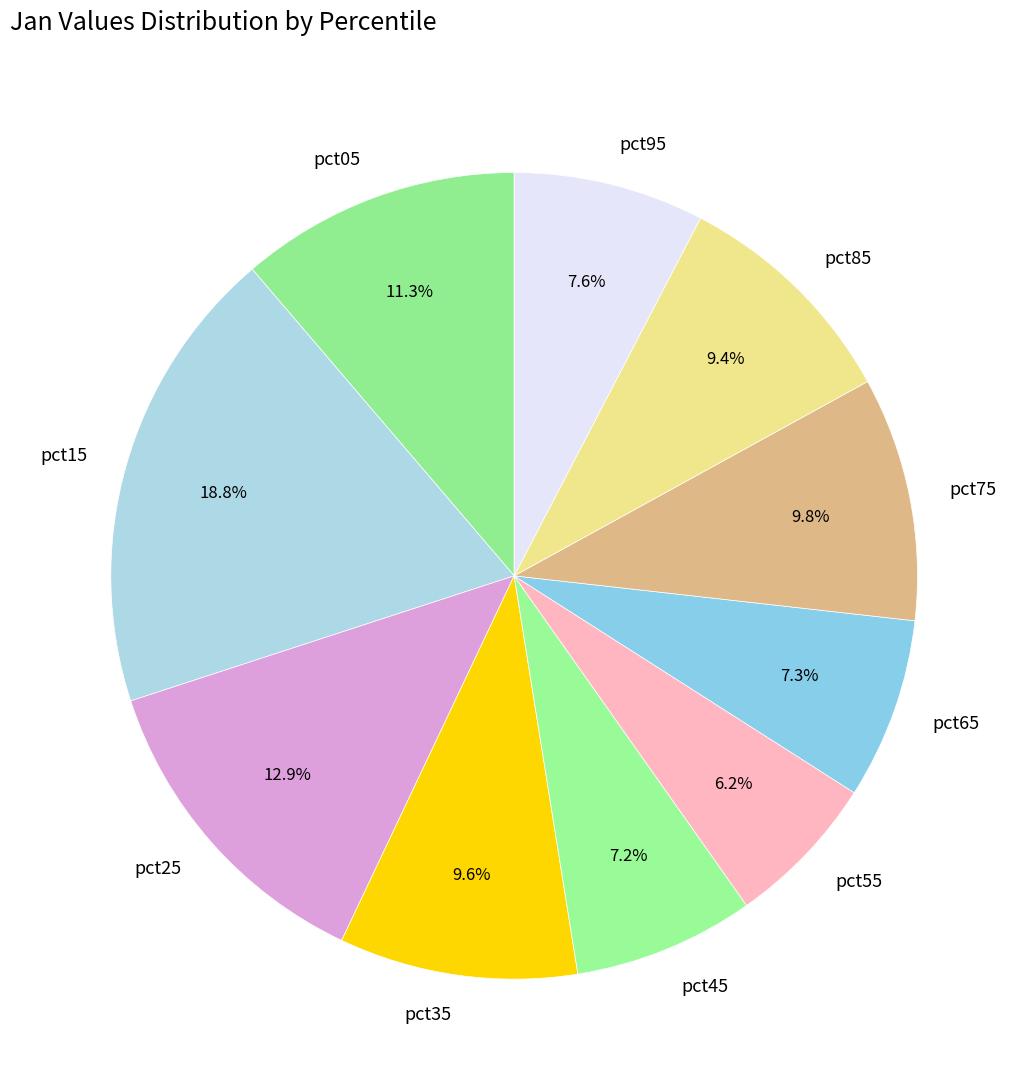

The pct05 slice represents 11% of the pie. True or false?

True